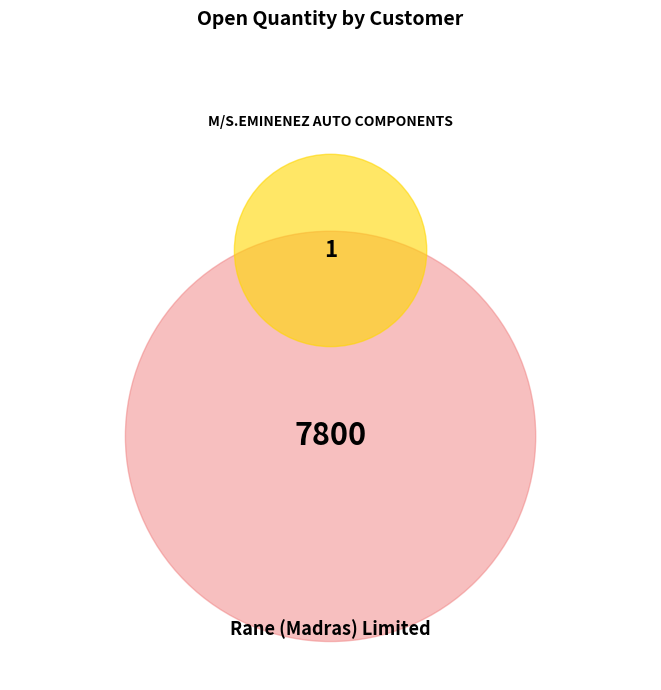

Between Rane (Madras) Limited and Rane (Madras) Limited, which is larger?

Rane (Madras) Limited